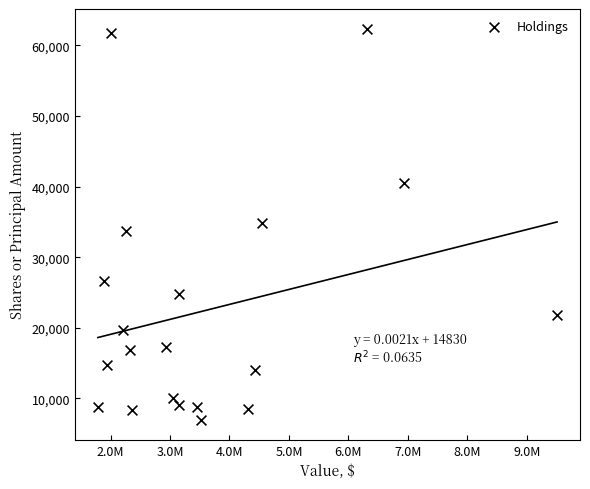

What is the range of X values (max minus min)?

7722490